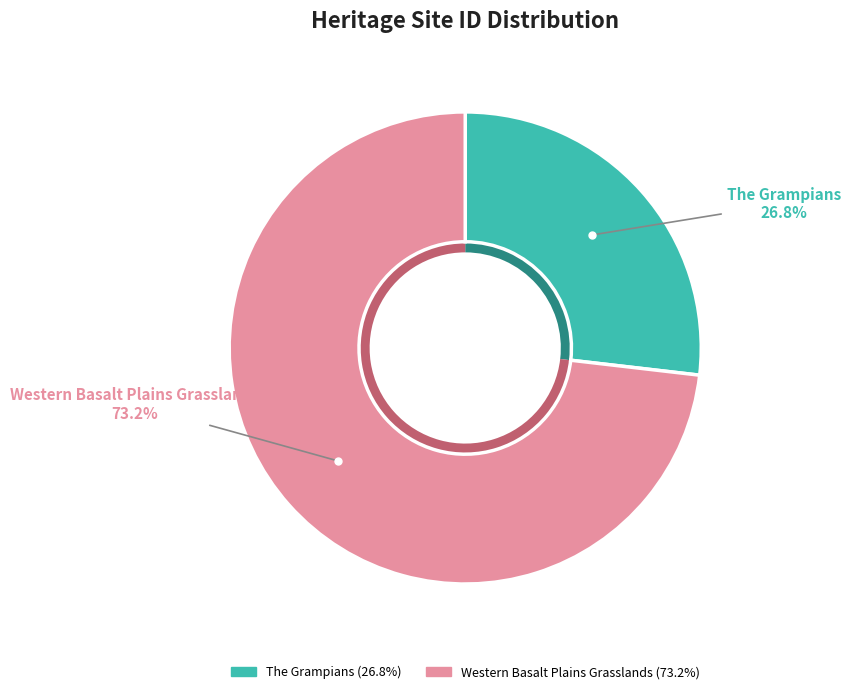

Between Western Basalt Plains Grasslands and The Grampians, which is larger?

Western Basalt Plains Grasslands